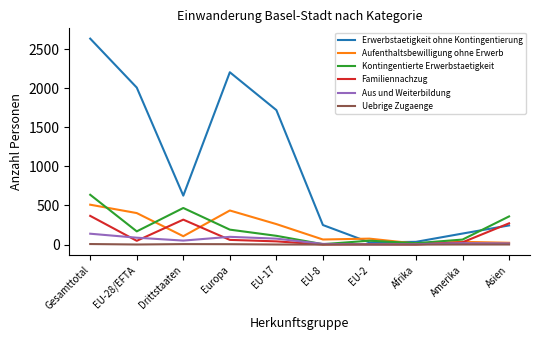

How many interior local peaks does the Erwerbstaetigkeit ohne Kontingentierung series have?

1